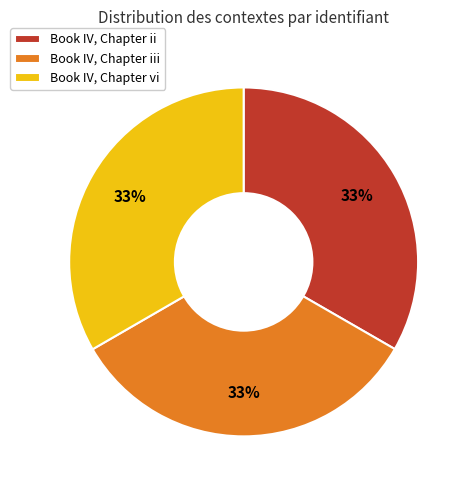

What is the ratio of the value at Book IV, Chapter iii to the value at Book IV, Chapter ii?

1.0